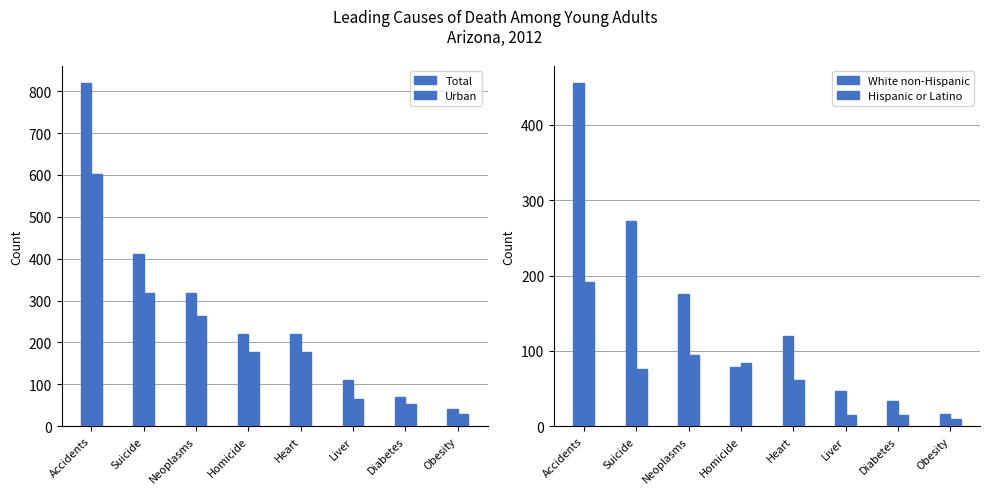

Which series has the largest range (max minus min)?

Total